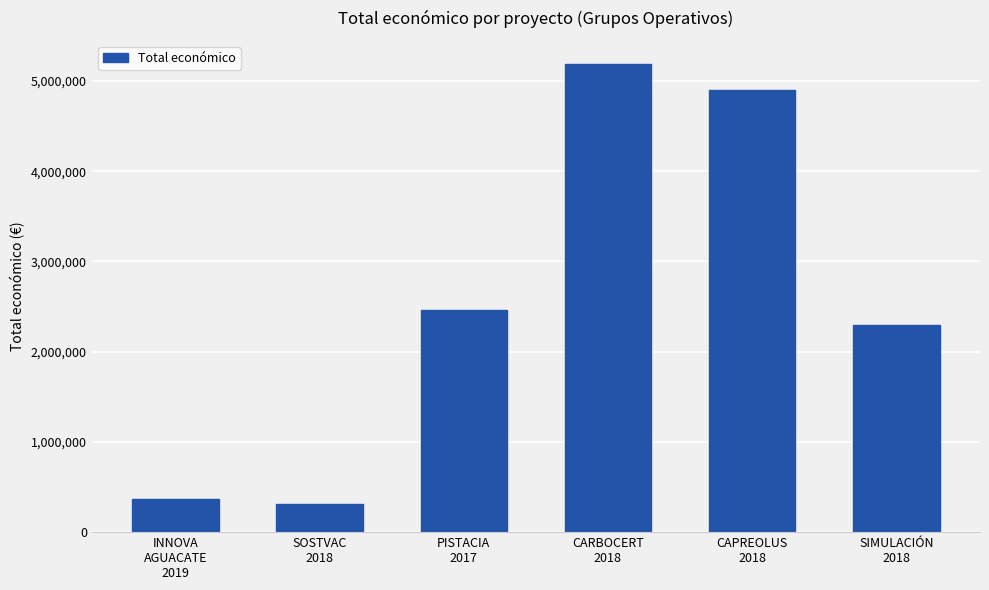

What is the label of the 2nd bar from the left?

SOSTVAC
2018